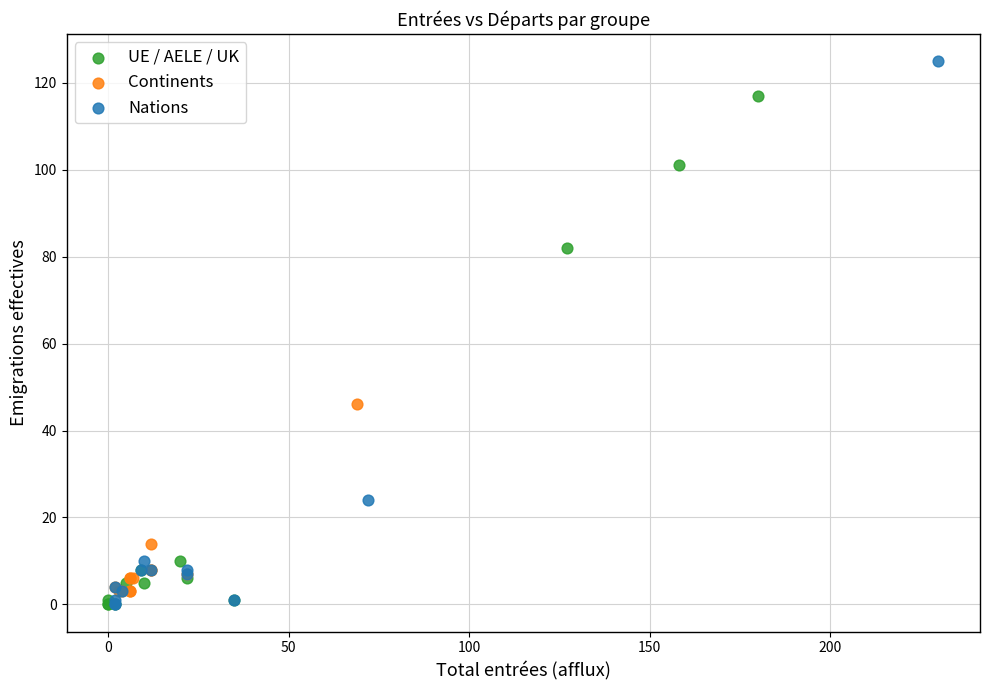

Which series has the largest Y range (max minus min)?

Nations